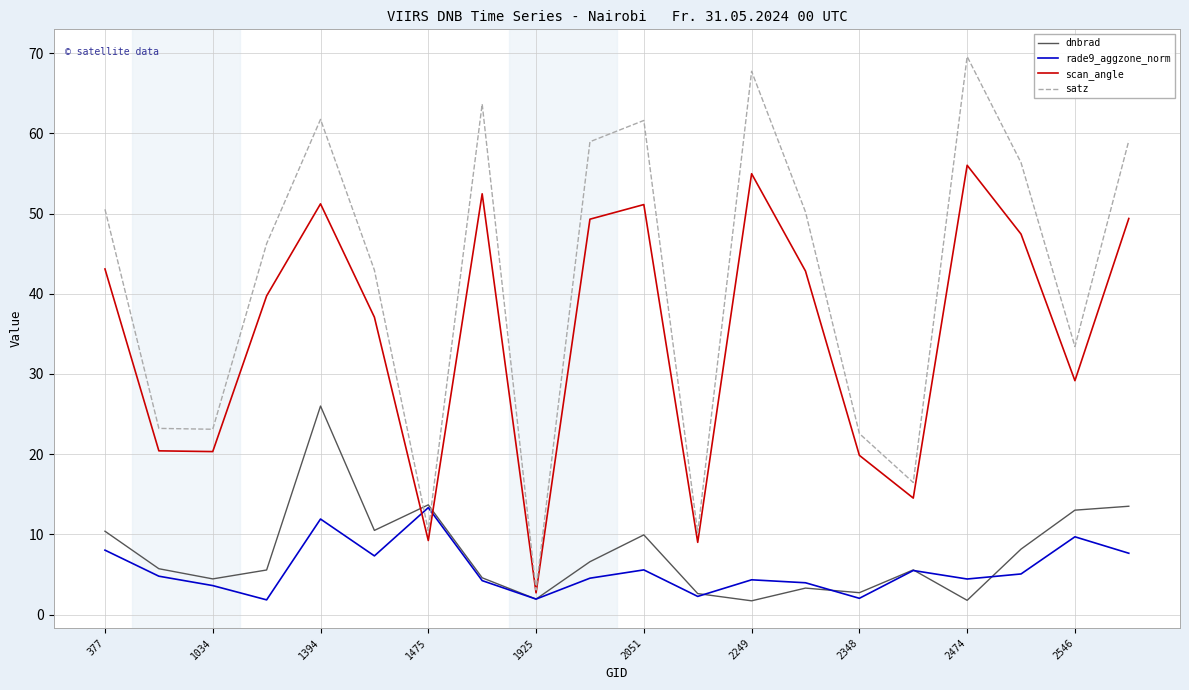

What is the minimum value for rade9_aggzone_norm?

1.8